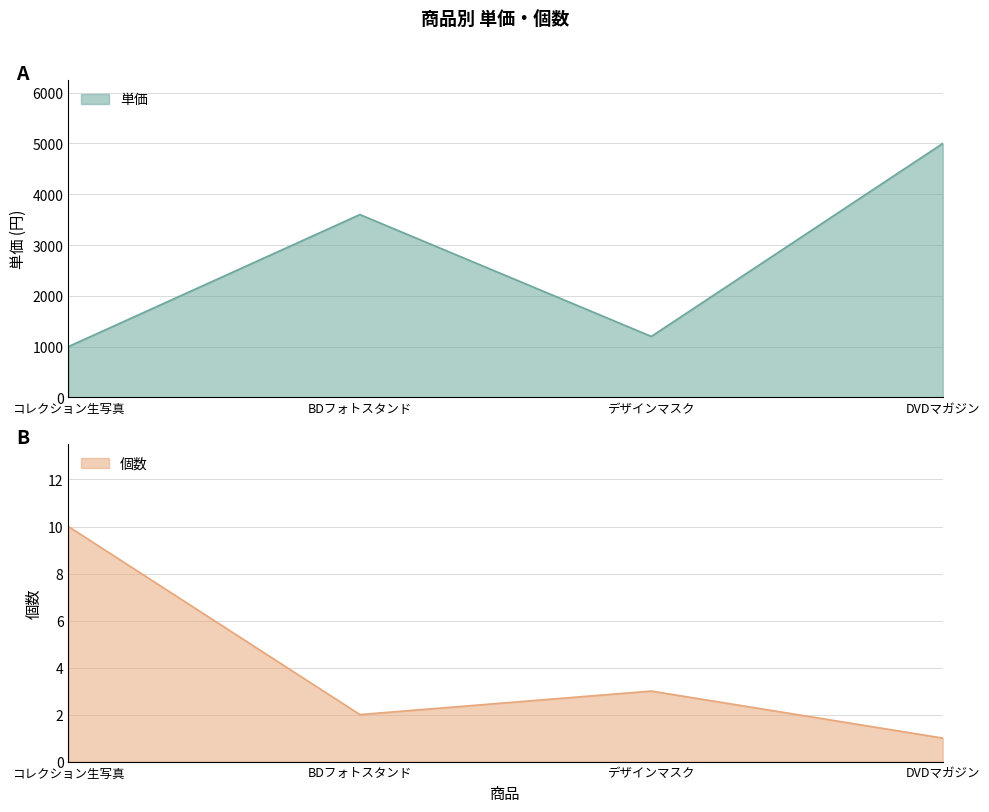

Does the chart display data point markers on the line(s)?

No